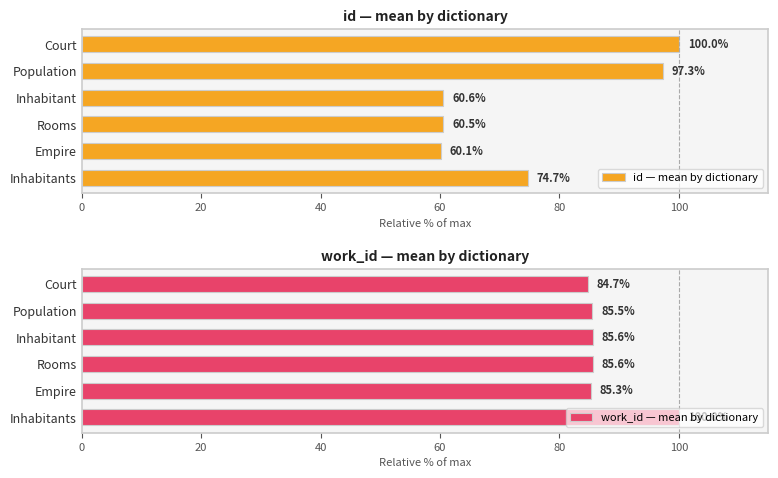

Is it true that work_id — mean by dictionary equals 84.7 at Court?

True